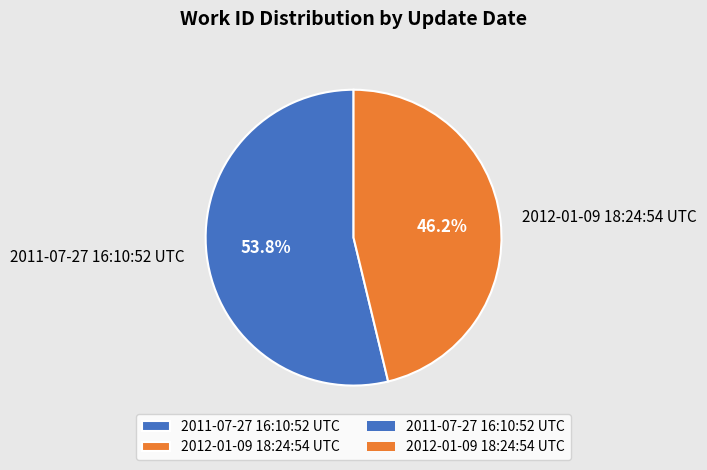

Is there a majority slice in this chart?

Yes